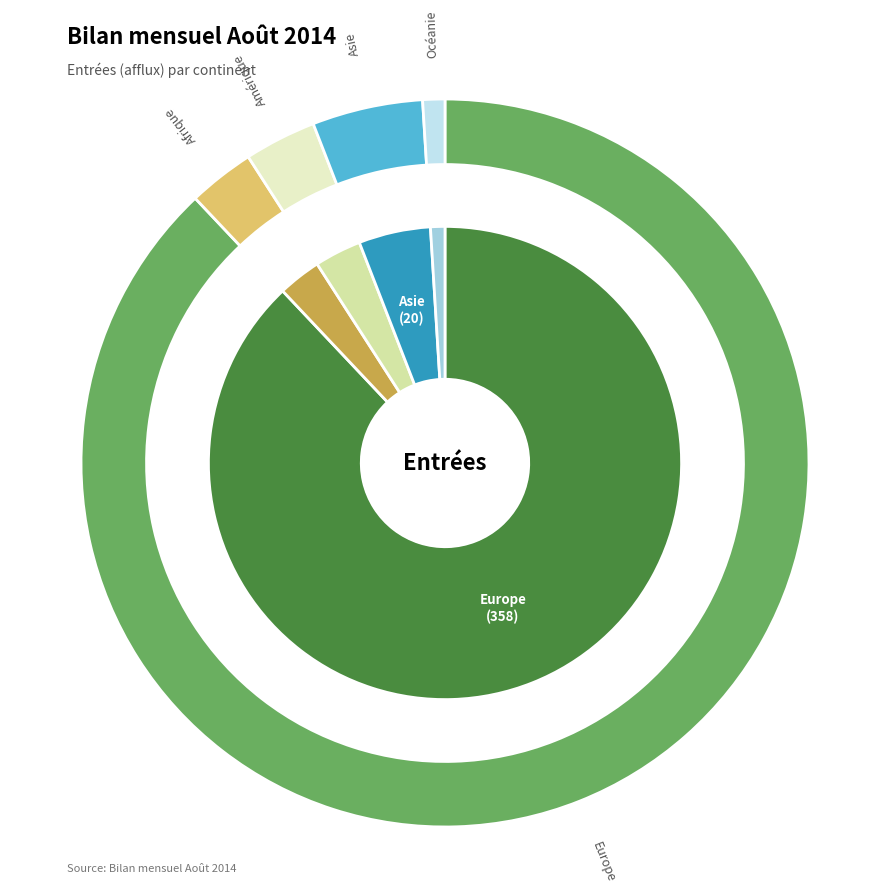

Which category accounts for the majority?

Europe